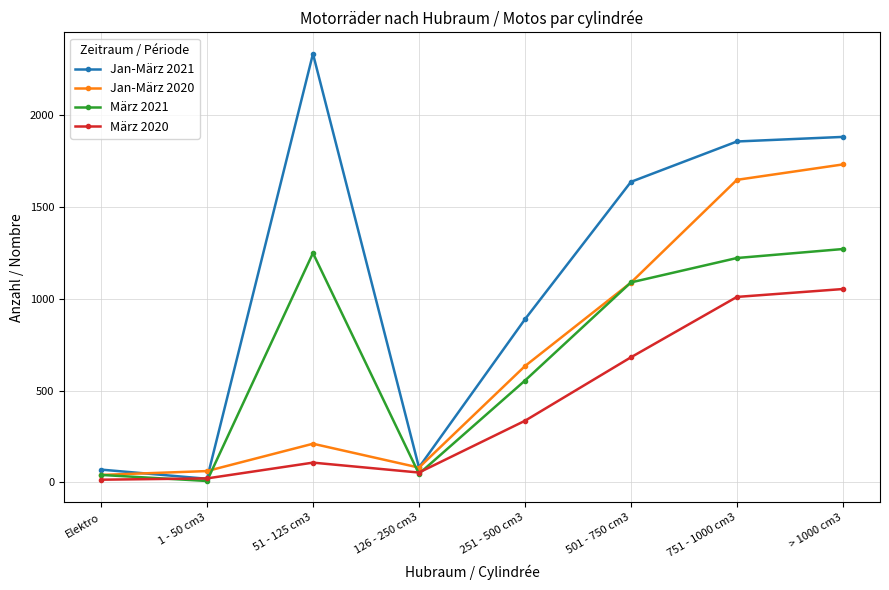

After their last crossing, which series has the higher values: Jan-März 2020 or Jan-März 2021?

Jan-März 2021